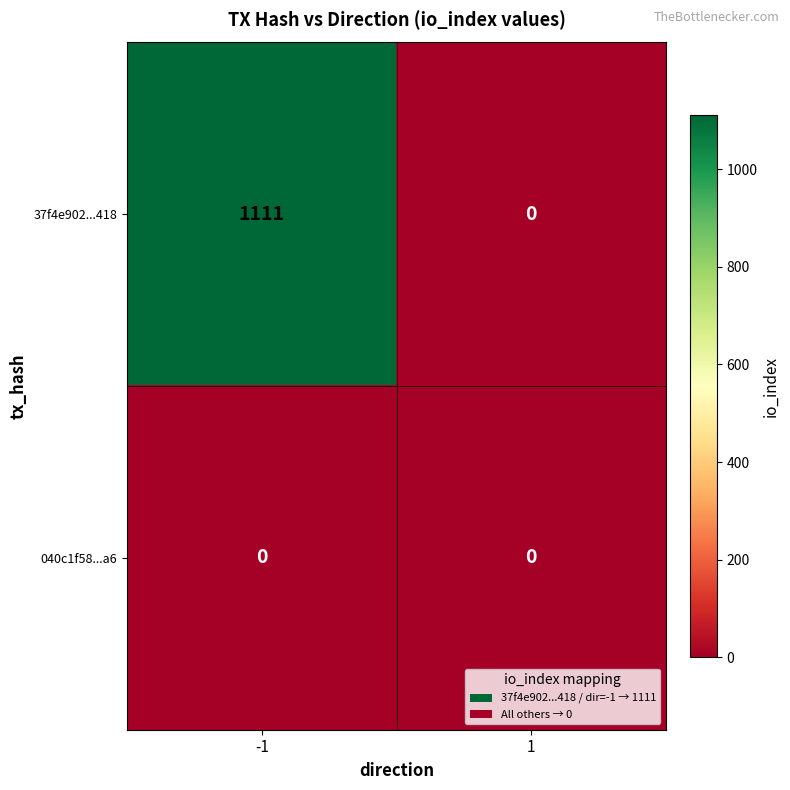

Which series has the widest spread of values?

37f4e902...418